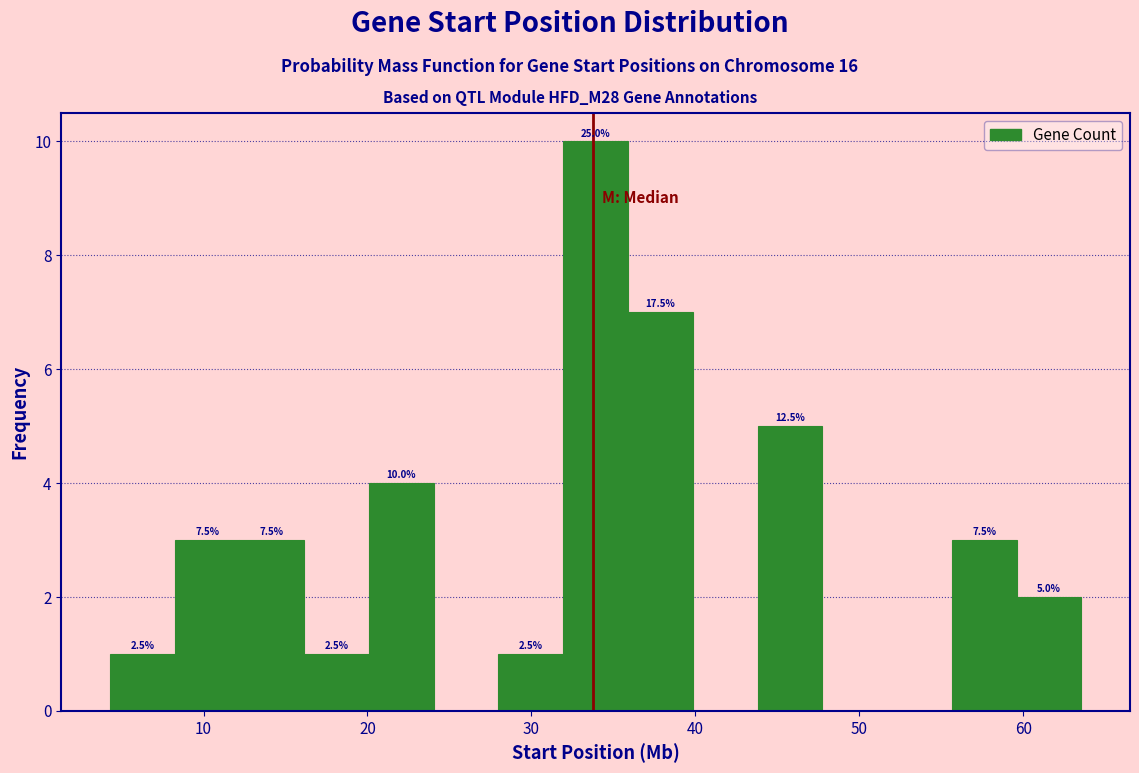

Around what value on the x-axis is the tallest bar? Give the approximate position of its centre, as read against the axis.

34